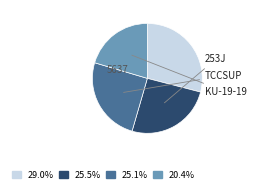

Is there a majority slice in this chart?

No